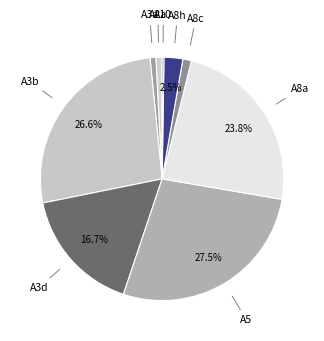

Which slice is the largest?

A5